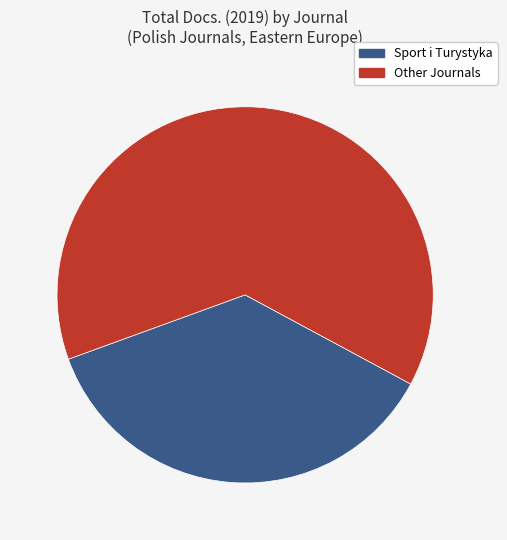

Which slice is the largest?

Other Journals